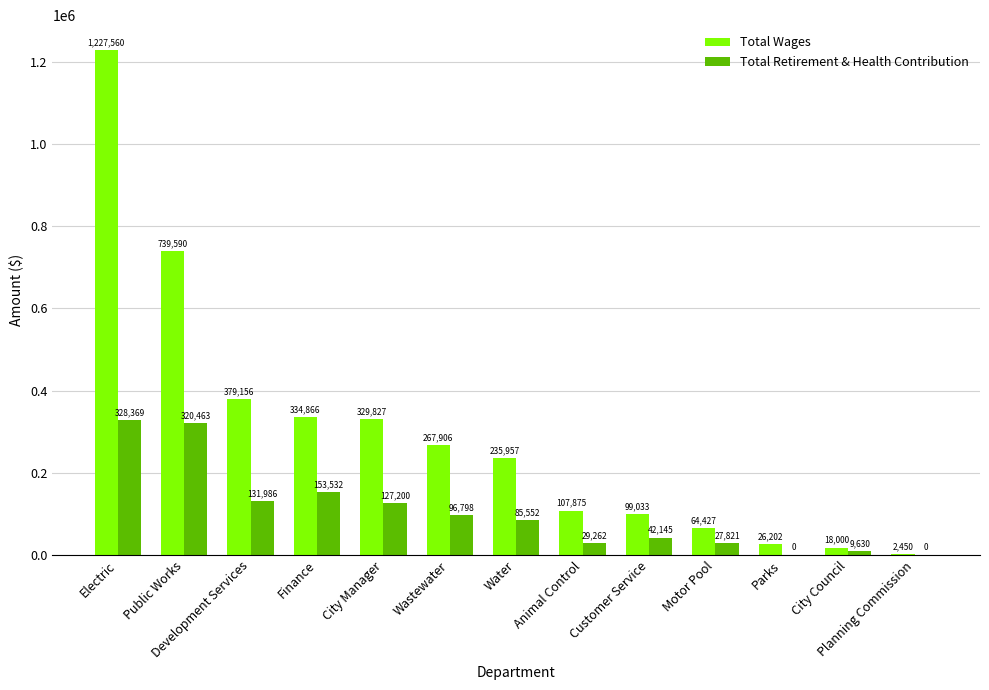

Is the value of Total Wages at Animal Control greater than the value of Total Retirement & Health Contribution at Finance?

No